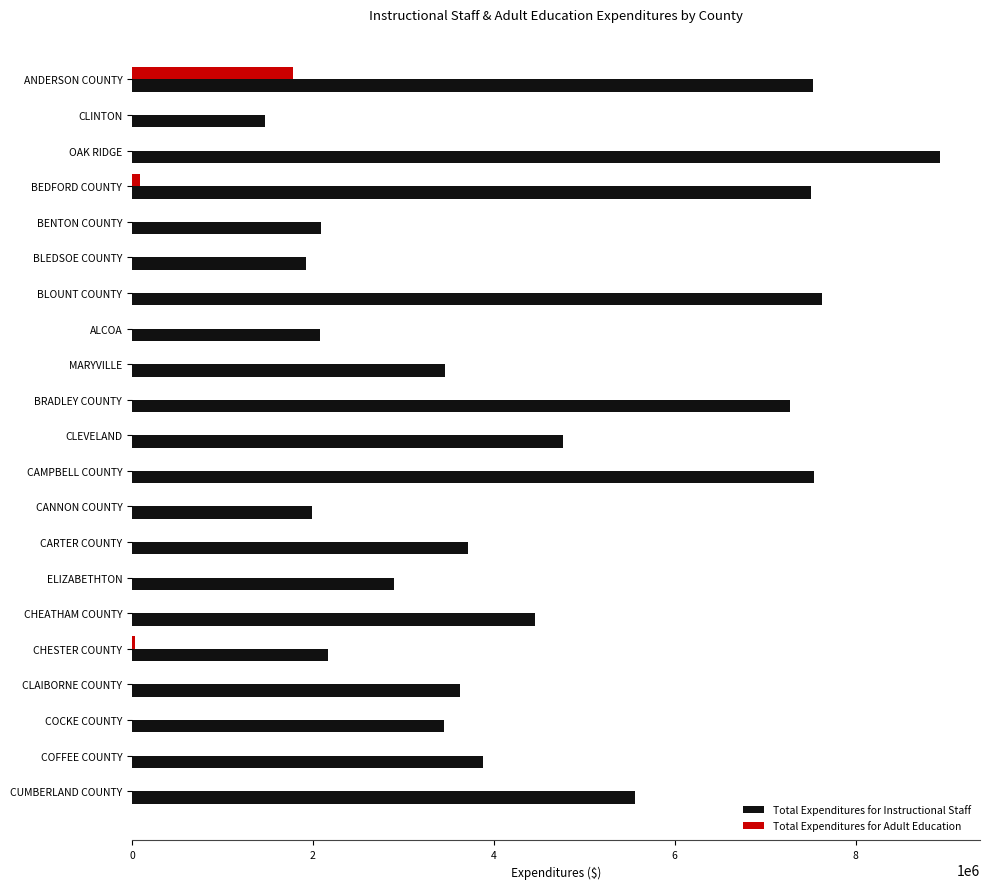

True or false: Total Expenditures for Adult Education has a value of -989890.4 at CLEVELAND.

False